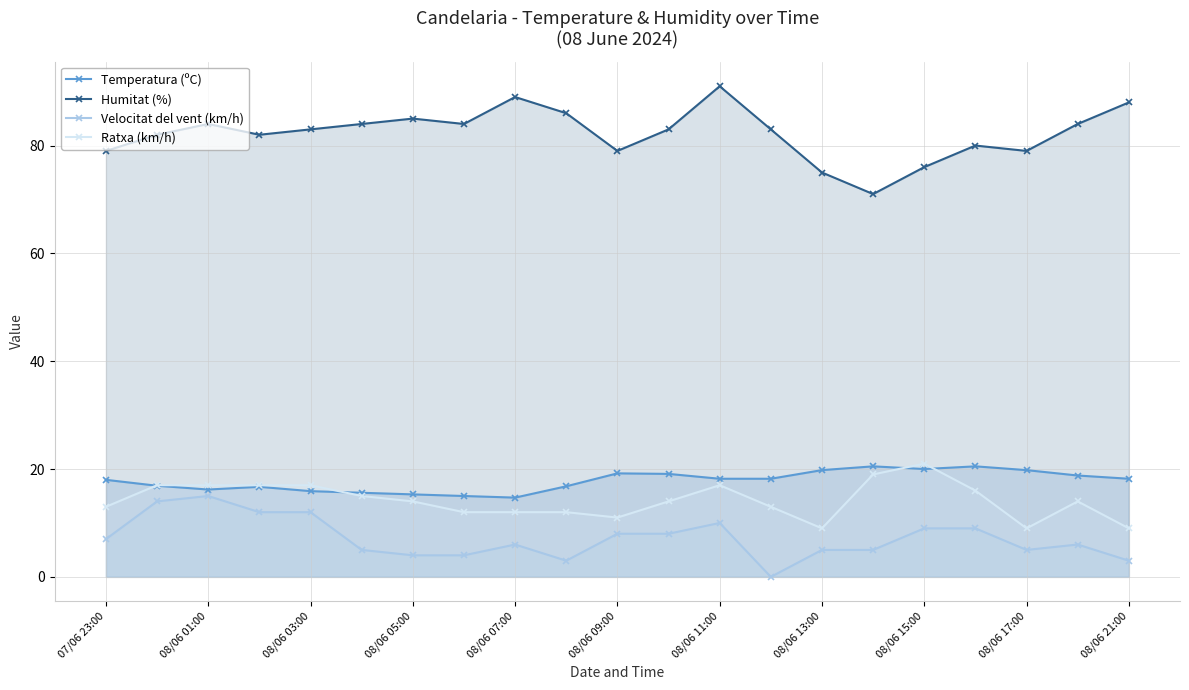

True or false: Temperatura (ºC) has more than 1 points higher than both neighbors.

True